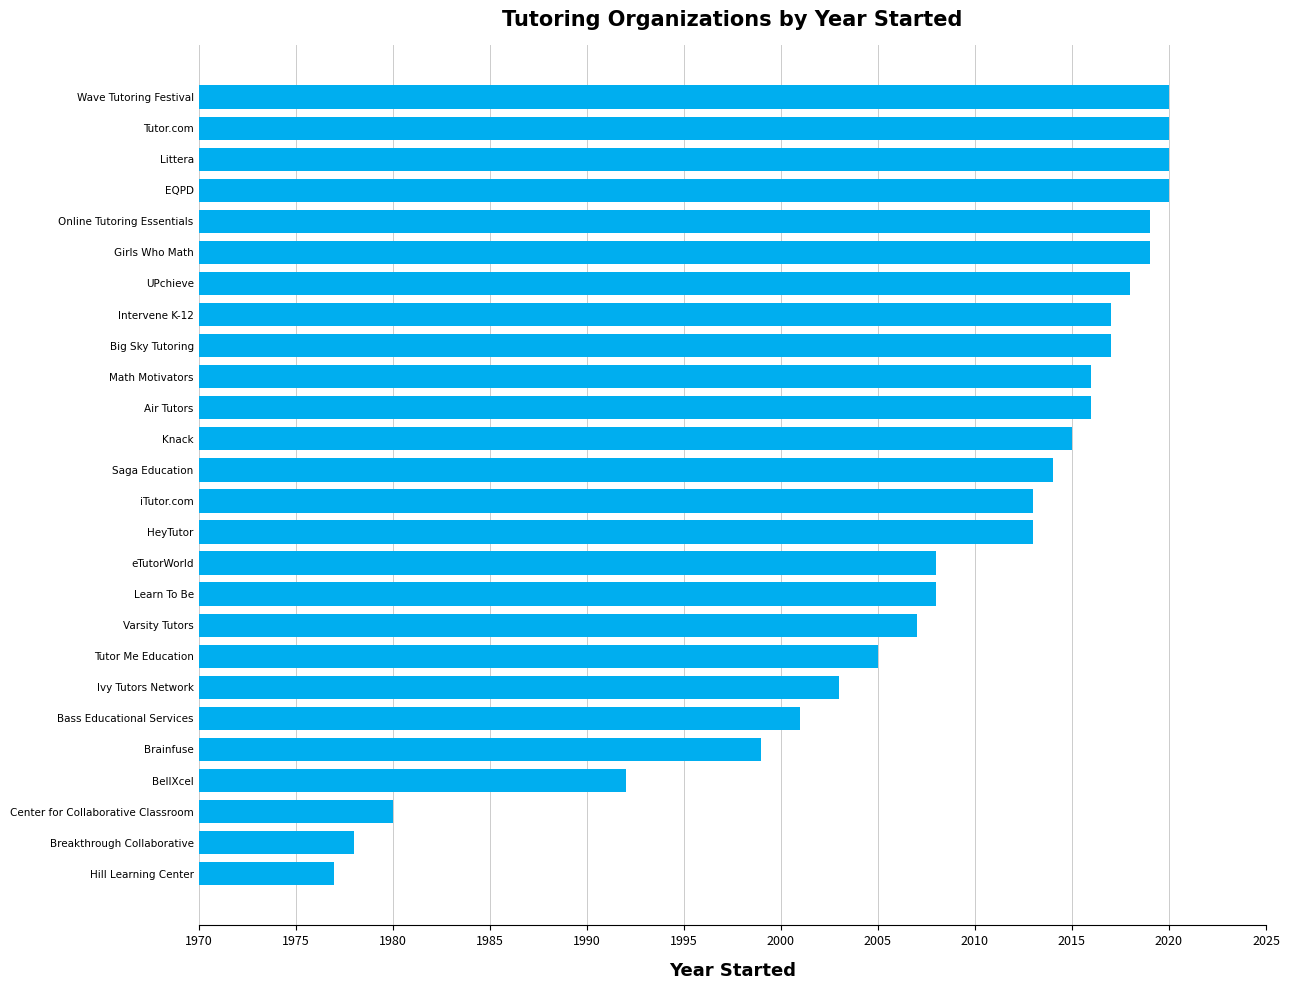

Between HeyTutor and Littera, which is larger?

Littera